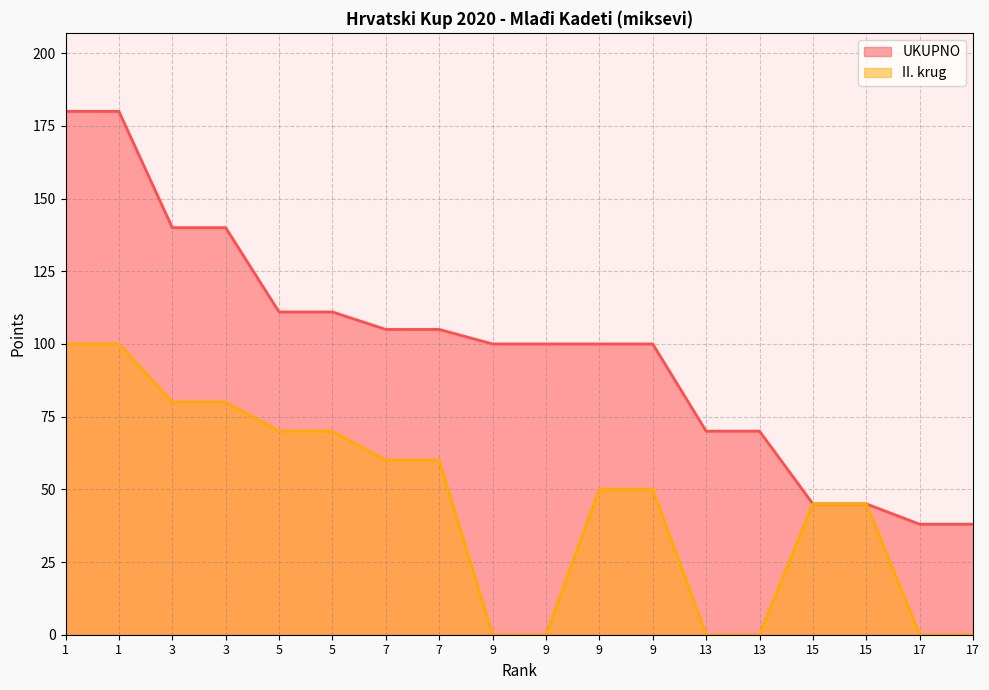

What is the average value of the II. krug series?

45